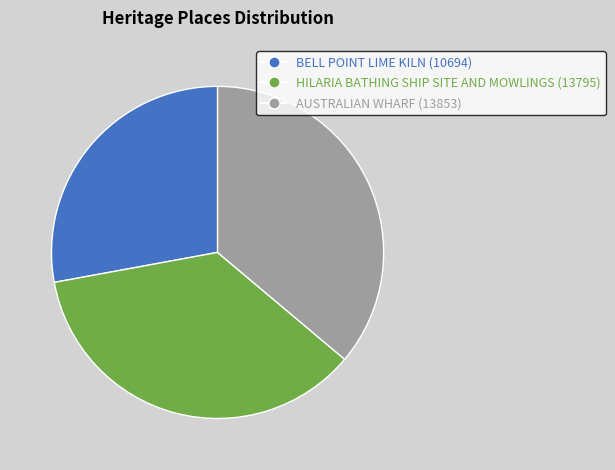

Combined, do BELL POINT LIME KILN (10694) and HILARIA BATHING SHIP SITE AND MOWLINGS (13795) account for over 50%?

Yes